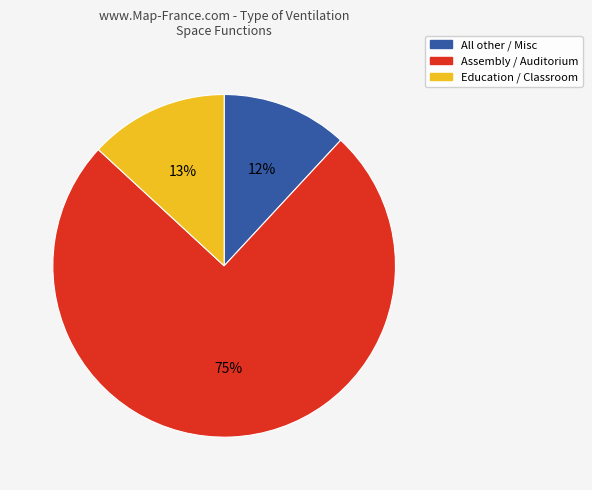

Which category has the smallest portion of the pie?

All other / Misc